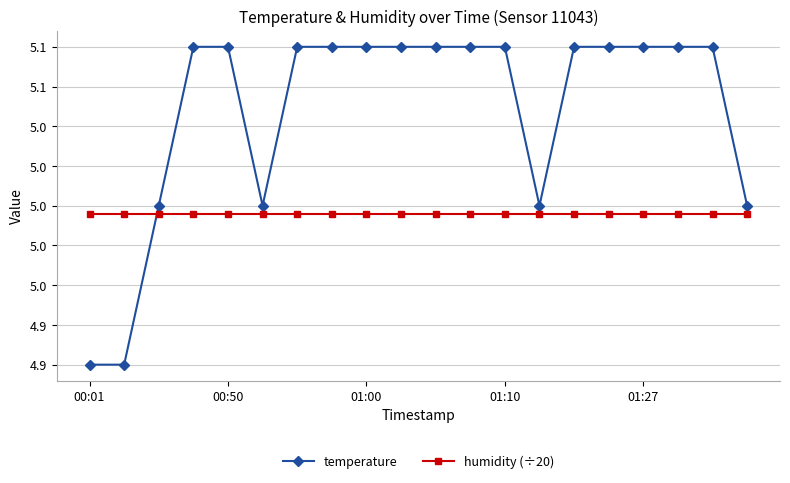

Rank the series by their maximum value, from highest to lowest.

temperature, humidity (÷20)